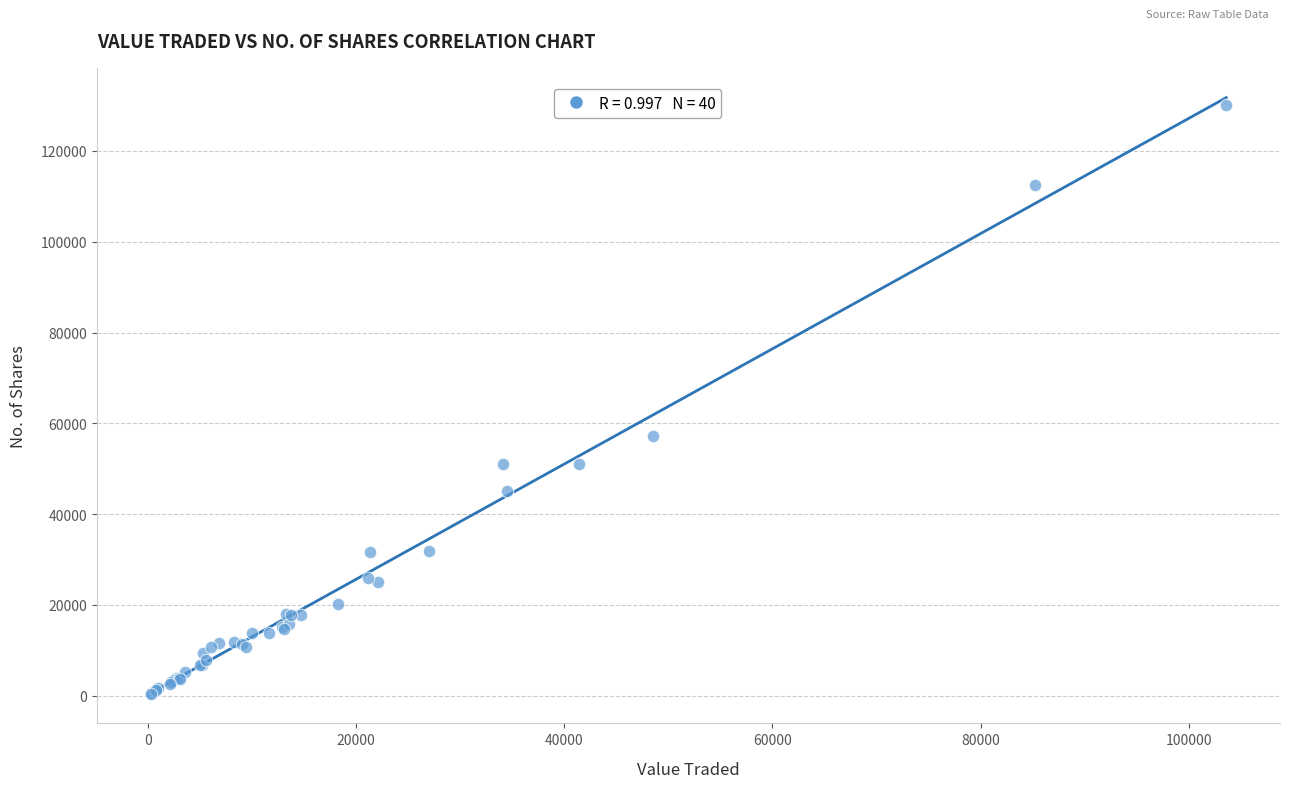

What Y value in the scatter plot is closest to 65249?

57203